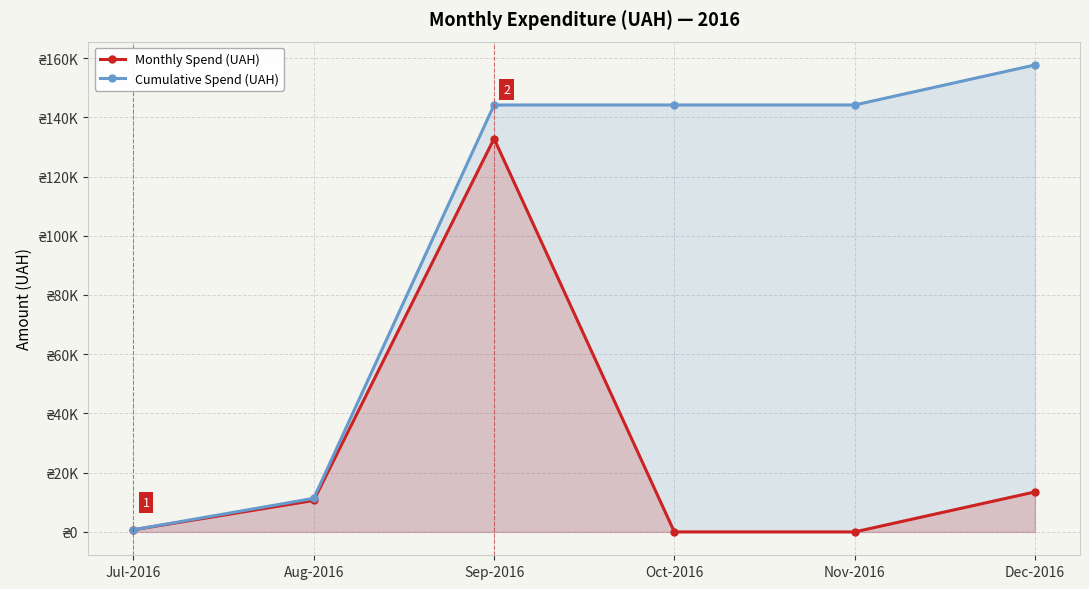

What is the difference between the maximum and minimum values in the Cumulative Spend (UAH) series?

156934.0